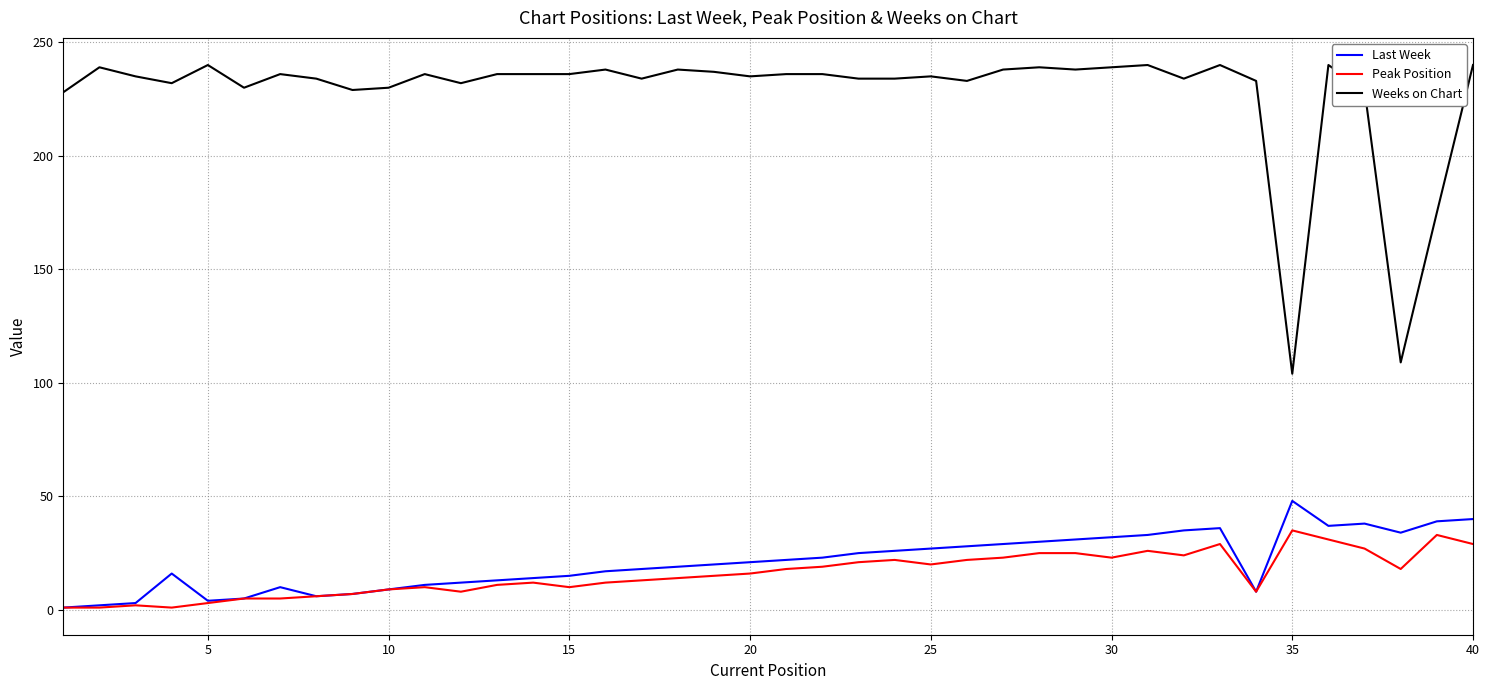

Which series has the largest total across all categories?

Weeks on Chart